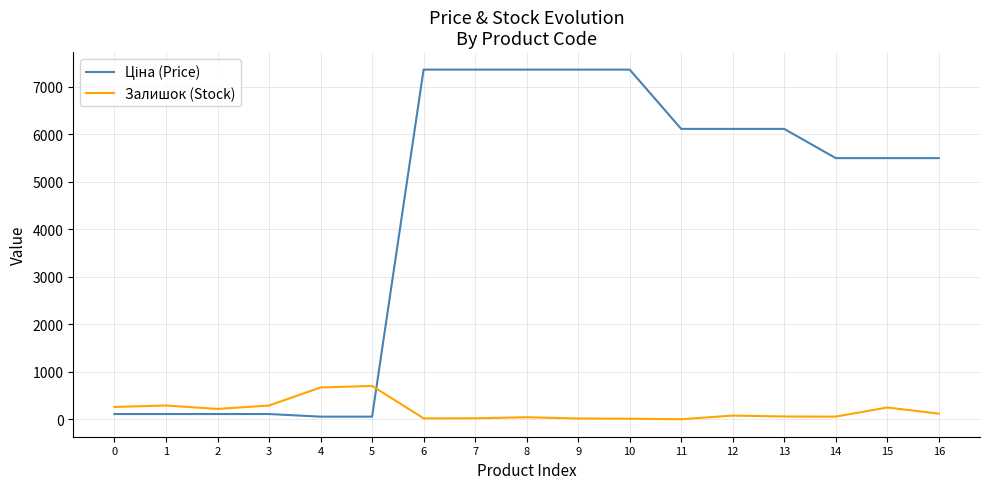

What is the highest value of the Залишок (Stock) series?

702.0